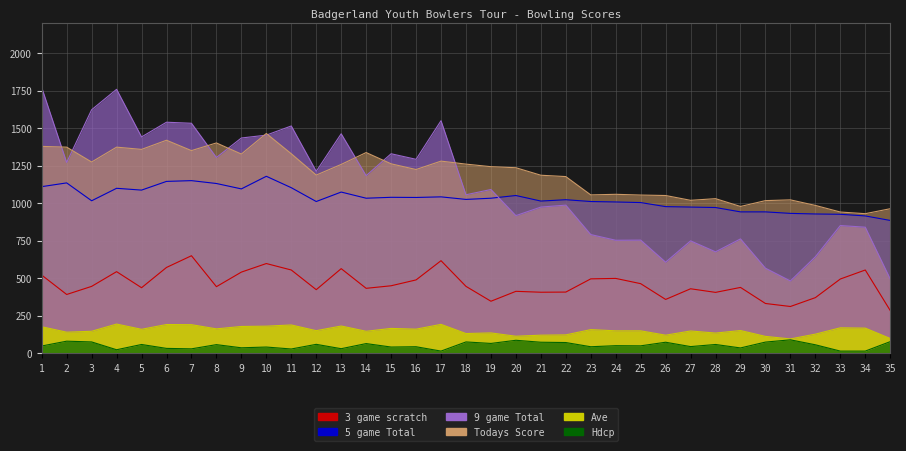

True or false: Ave has a value of 141 at 2.

True